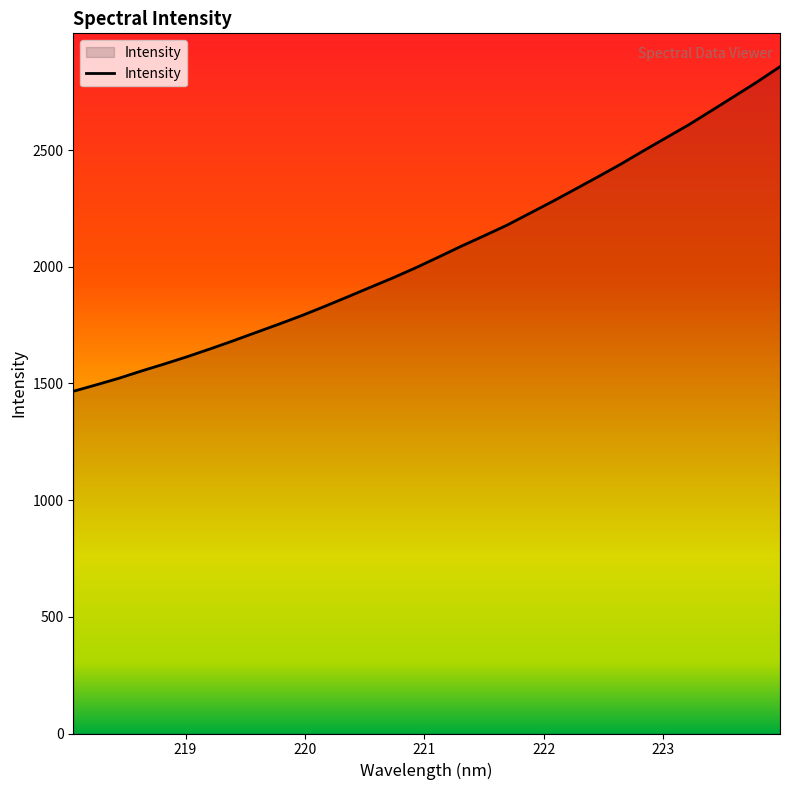

What is the maximum value shown in the chart?

2857.1